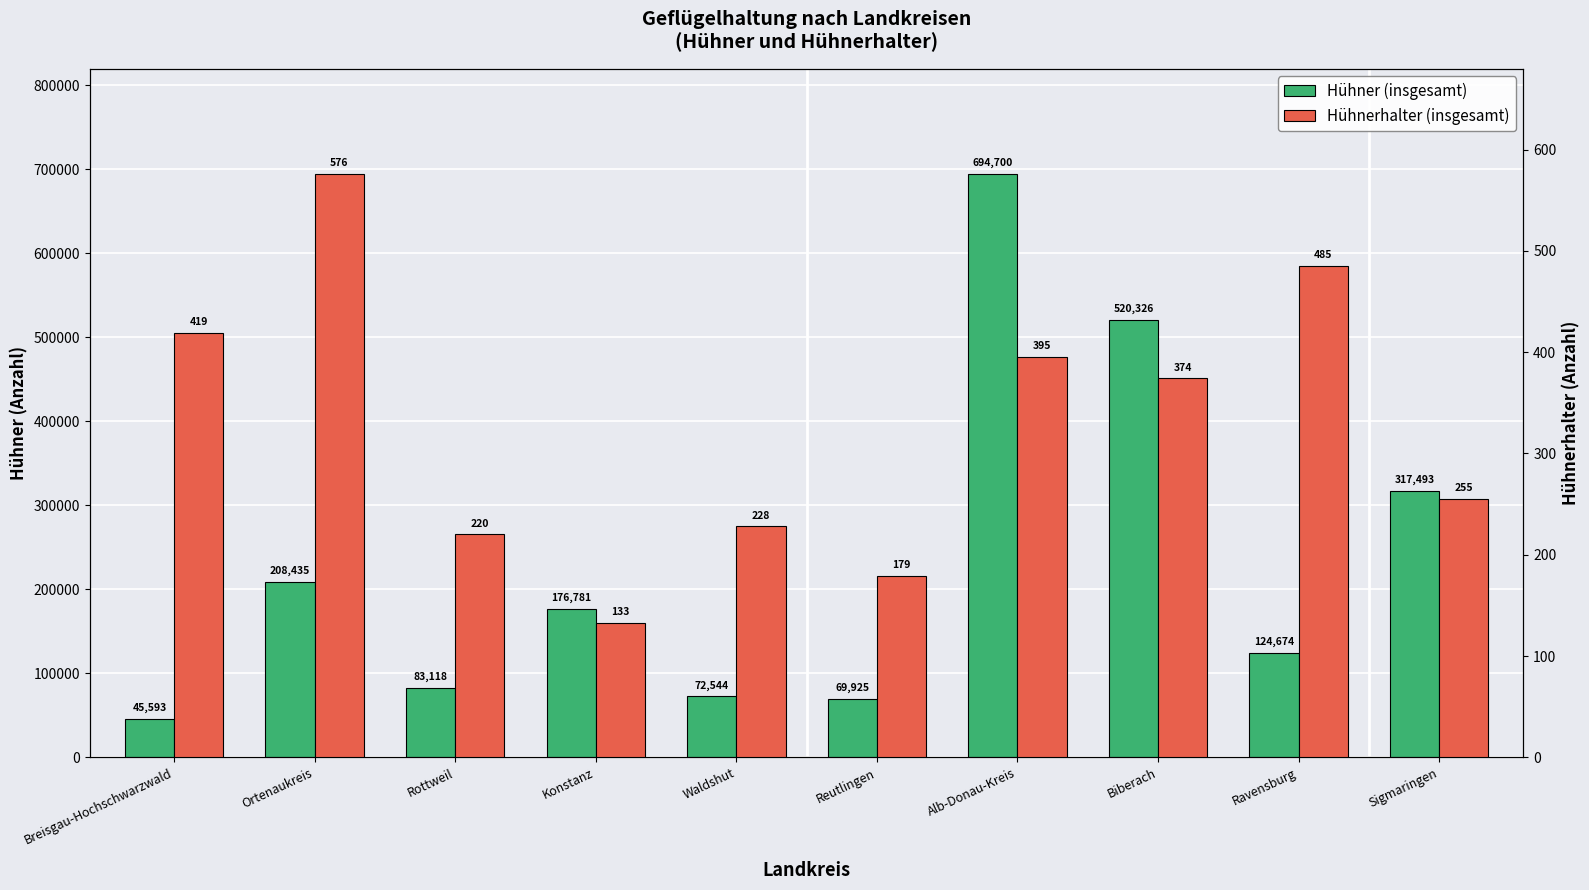

Rank the categories by Hühnerhalter (insgesamt) value from highest to lowest.

Ortenaukreis, Ravensburg, Breisgau-Hochschwarzwald, Alb-Donau-Kreis, Biberach, Sigmaringen, Waldshut, Rottweil, Reutlingen, Konstanz